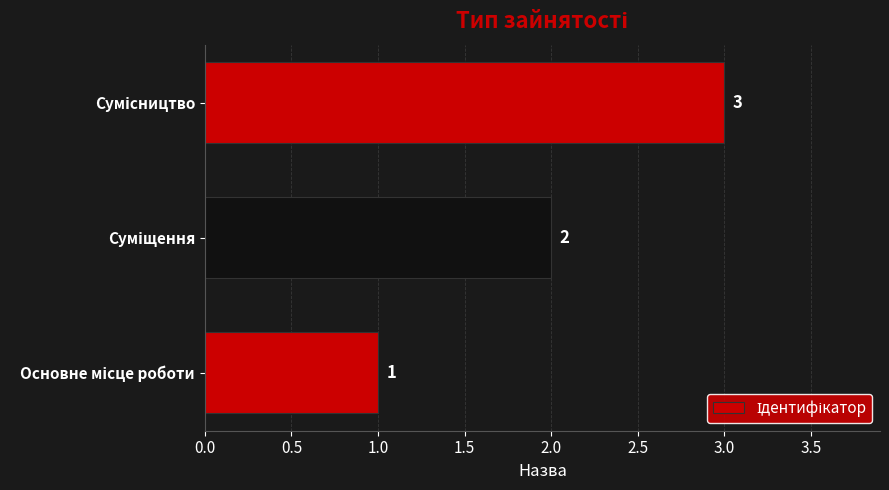

Are the bars horizontal?

Yes